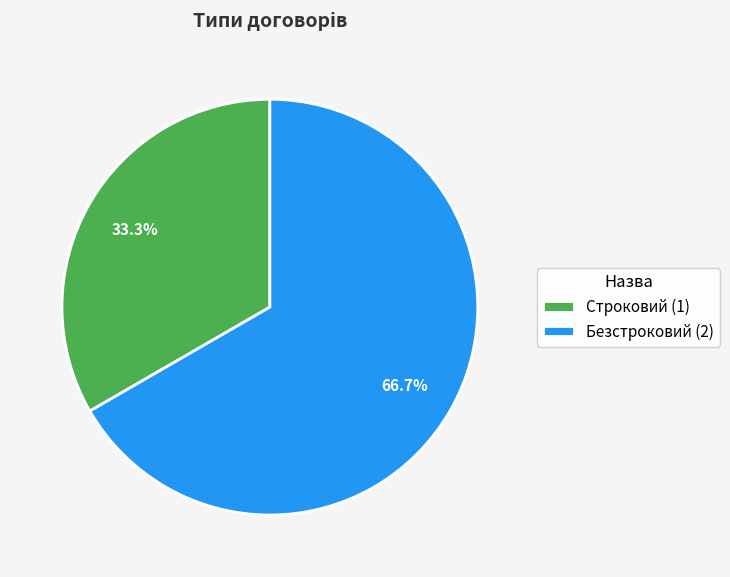

What portion of the pie excludes Строковий?

66.7%